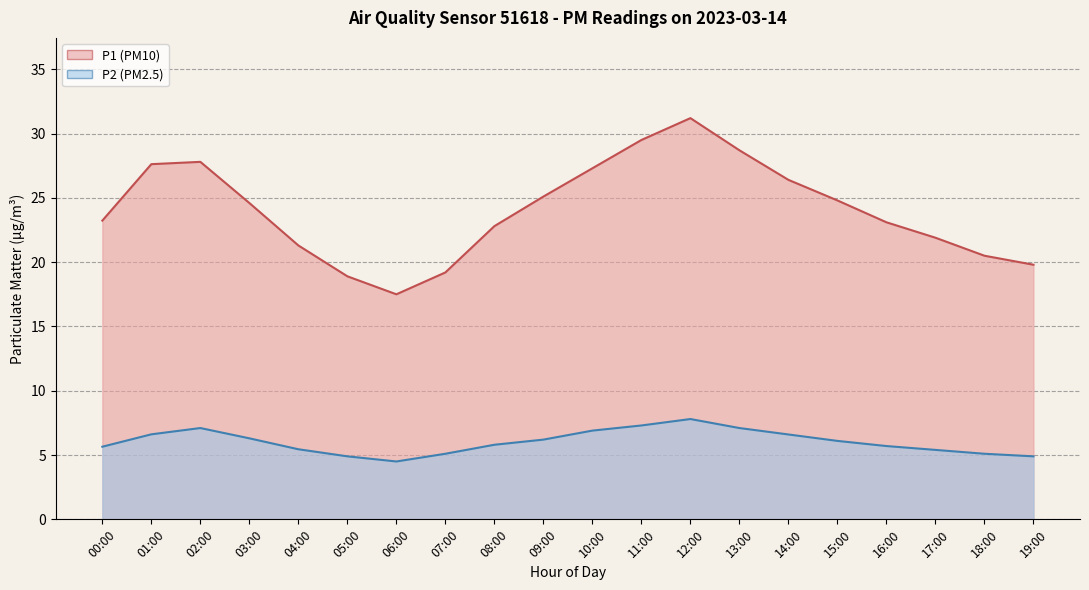

What is the highest value of the P2 series?

31.2